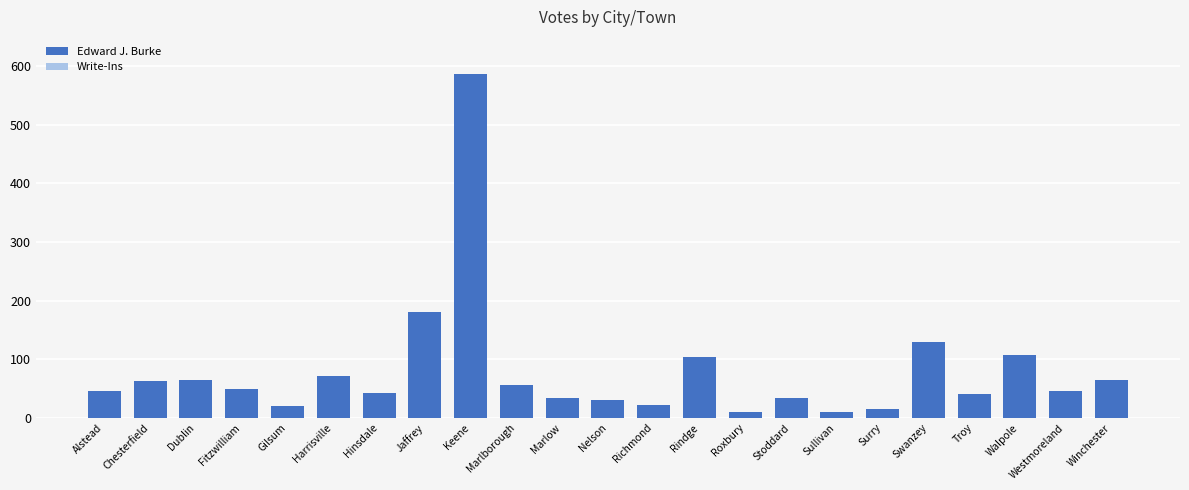

What is the difference between the second highest and minimum values?

170